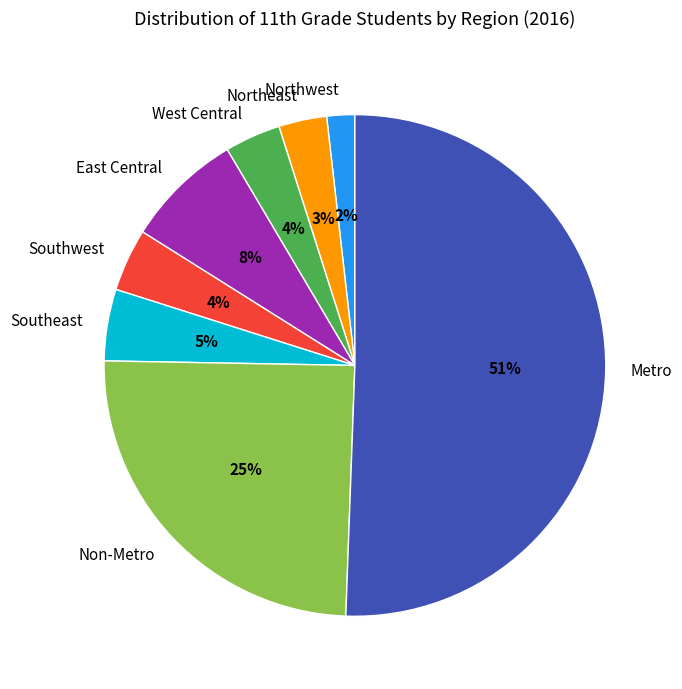

Is it true that East Central is 19% of the pie?

False